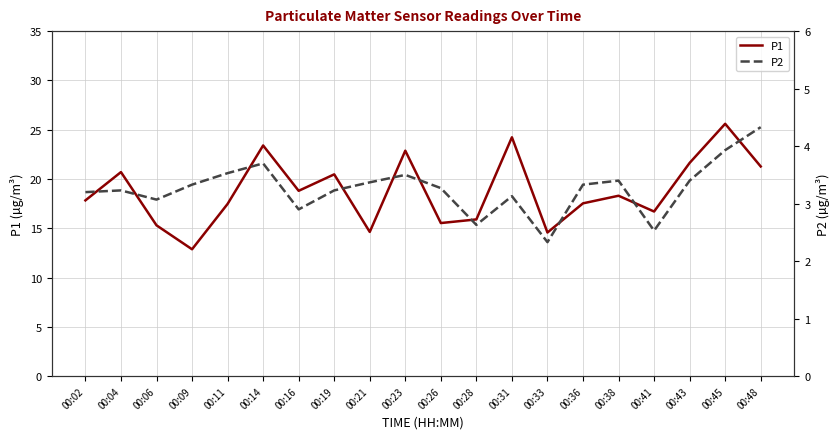

What is the value of the P1 point at the 7th from the left?

18.8